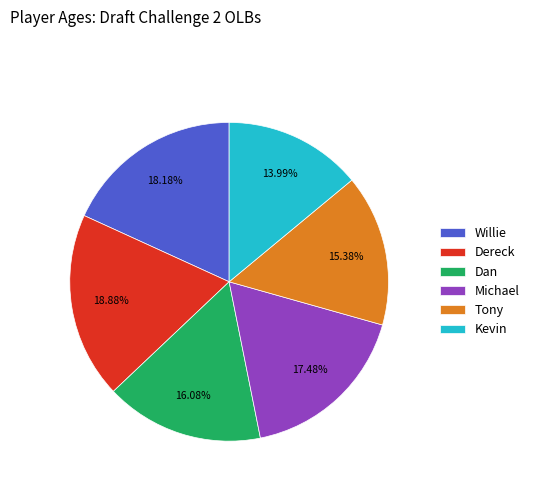

Do Kevin and Dereck together represent more than half of the pie?

No